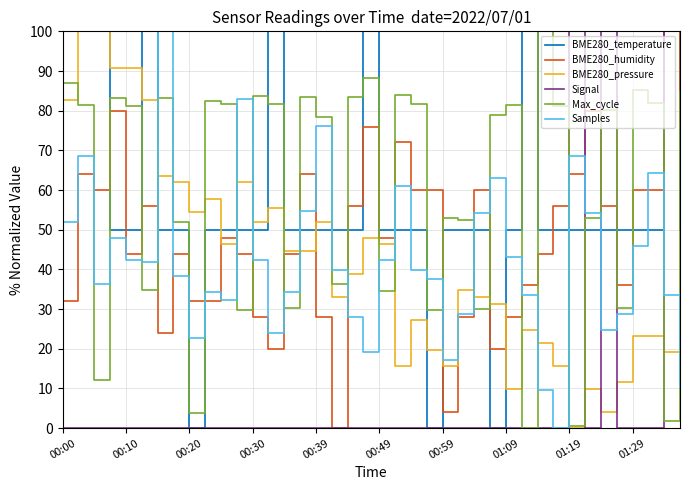

After their last crossing, which series has the higher values: Signal or BME280_pressure?

Signal